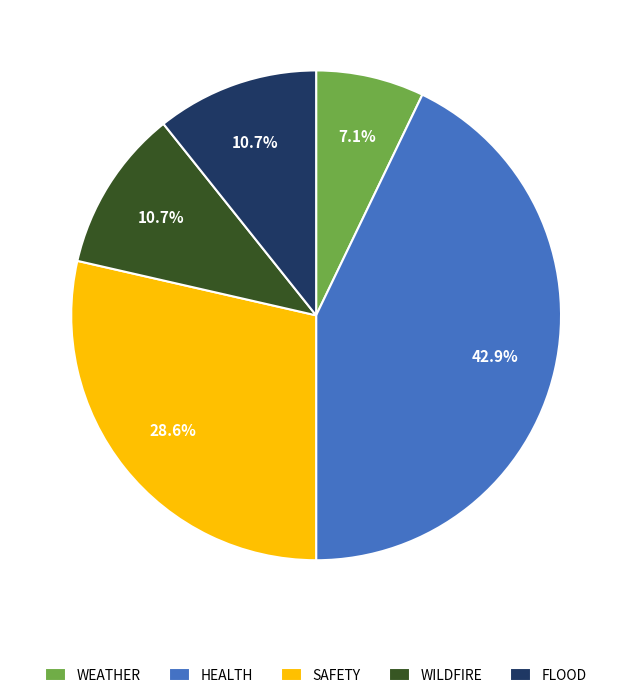

Is there a majority slice in this chart?

No